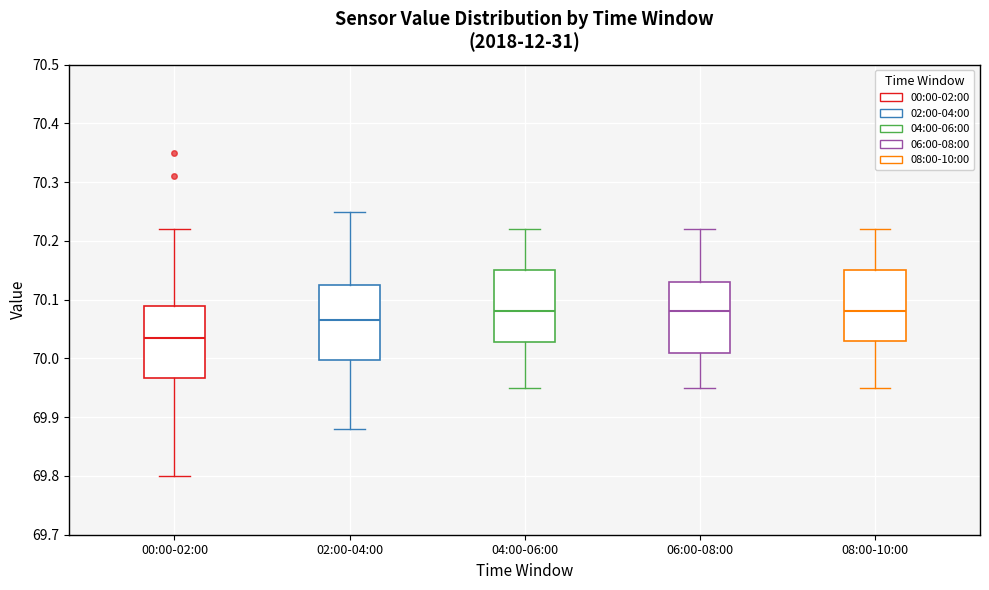

Reading left to right, transcribe this box plot: for each box, give where its median line is, the range the box spans, and where its two whiskers end, as read against the y-axis. The values are not printed on the chart, so give them approximately, as read against the axis.

00:00-02:00: median 70.04, box 69.97 to 70.09, whiskers 69.80 to 70.22
02:00-04:00: median 70.07, box 70.00 to 70.13, whiskers 69.88 to 70.25
04:00-06:00: median 70.08, box 70.03 to 70.15, whiskers 69.95 to 70.22
06:00-08:00: median 70.08, box 70.01 to 70.13, whiskers 69.95 to 70.22
08:00-10:00: median 70.08, box 70.03 to 70.15, whiskers 69.95 to 70.22